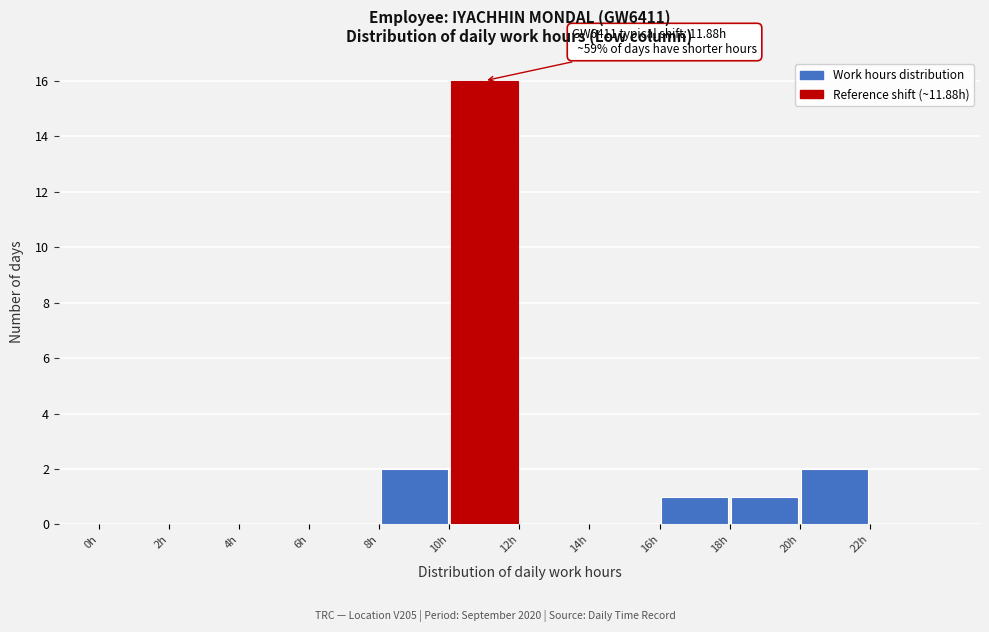

Over which range of the x-axis is the bar tallest?

10 to 12